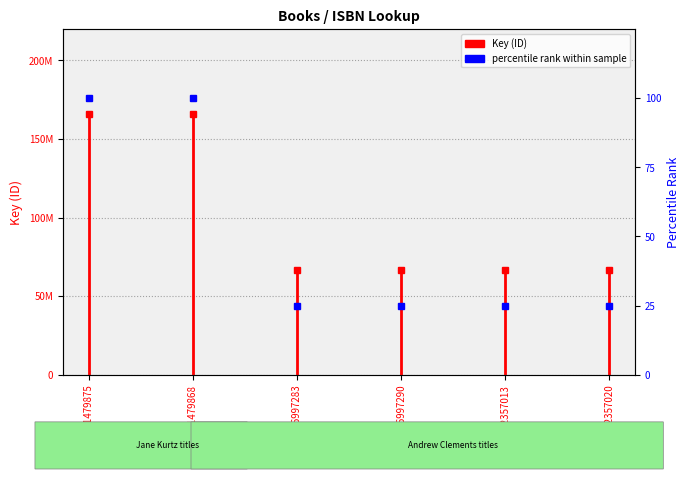

How many lines are shown in the chart?

1